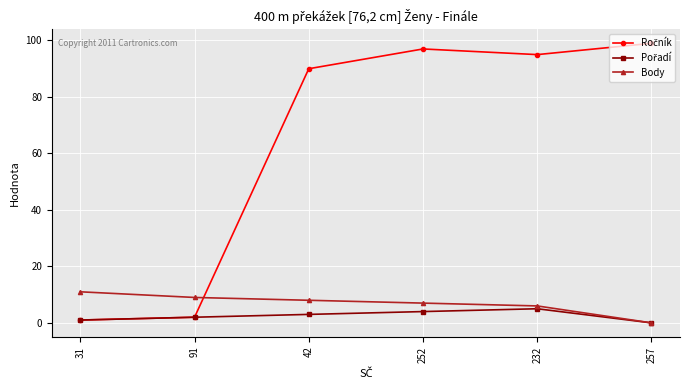

How many data points in Body are less than 8?

3